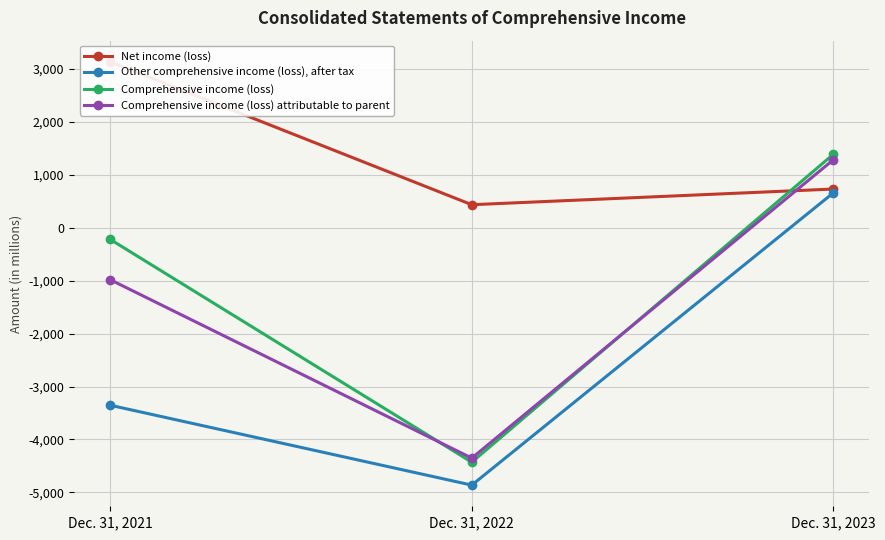

At which category is the sum across all series the highest?

Dec. 31, 2023